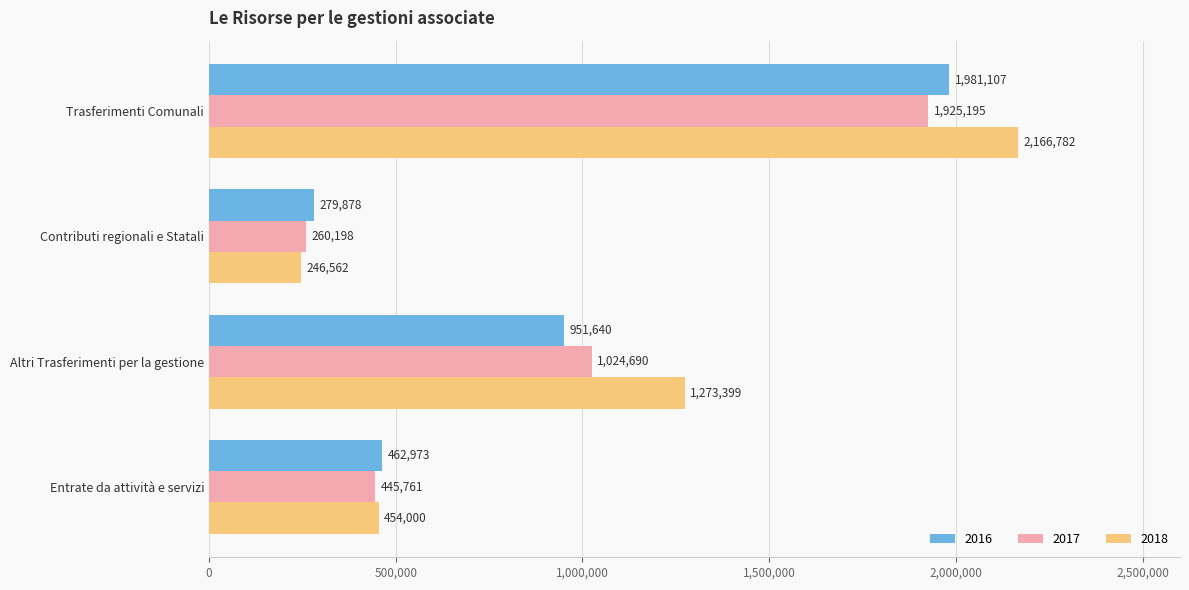

Which series has the largest total across all categories?

2018